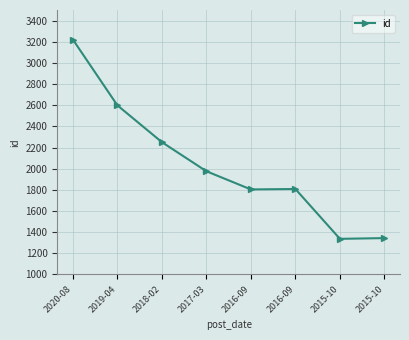

Count the number of data series in this chart.

1